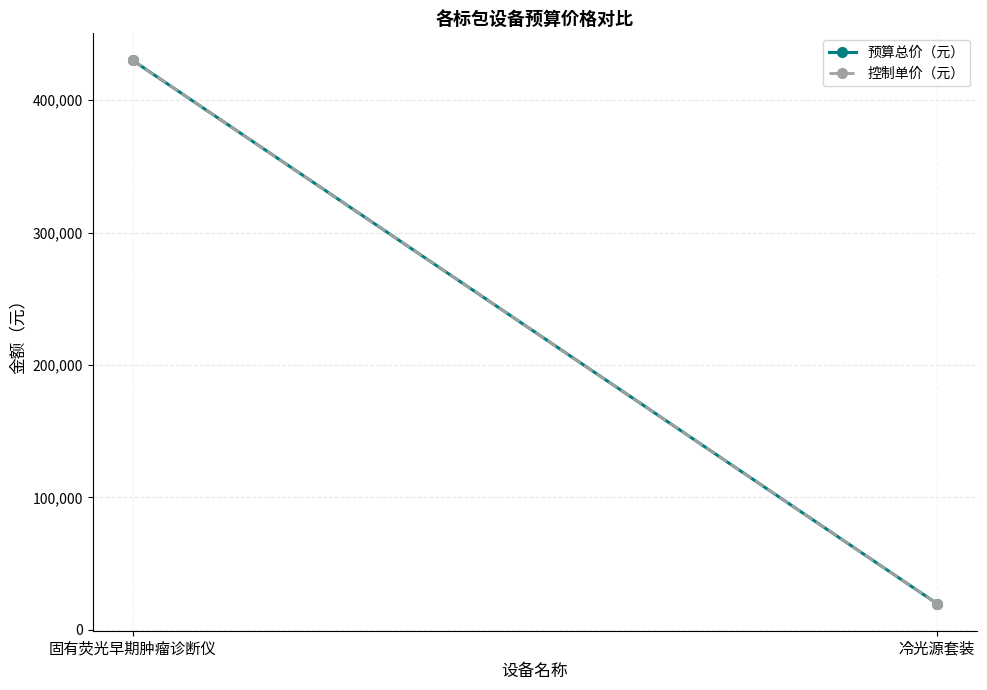

Reading left to right, extract all data points from this chart.

预算总价（元）: 固有荧光早期肿瘤诊断仪=430000	冷光源套装=19800
控制单价（元）: 固有荧光早期肿瘤诊断仪=430000	冷光源套装=19800